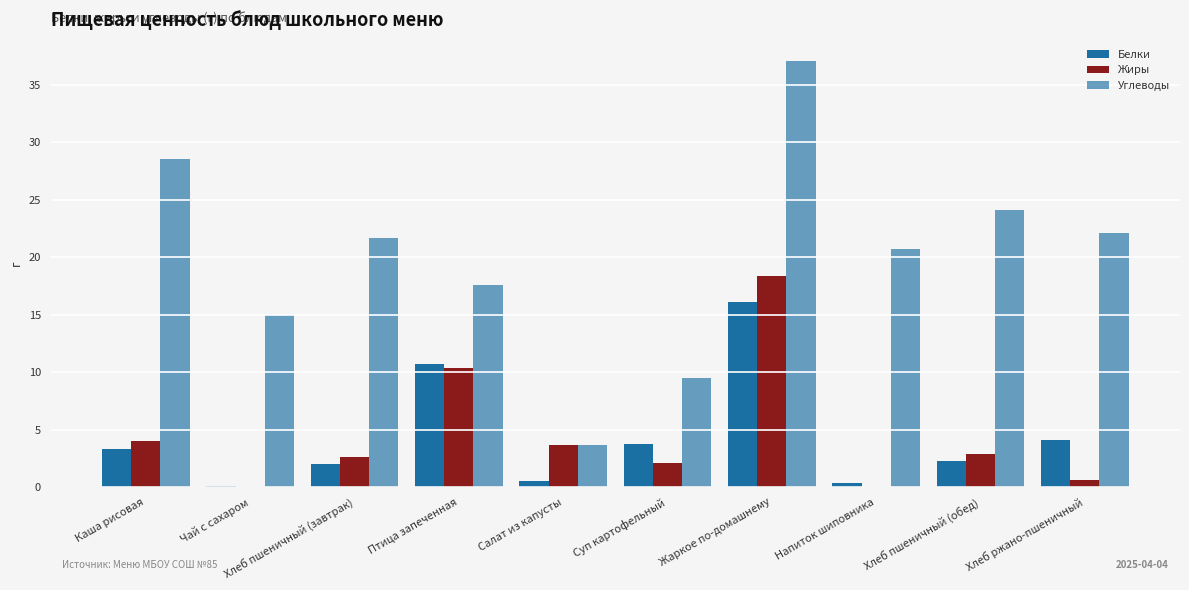

What is the sum of the Жиры values at Напиток шиповника and Птица запеченная?

10.4